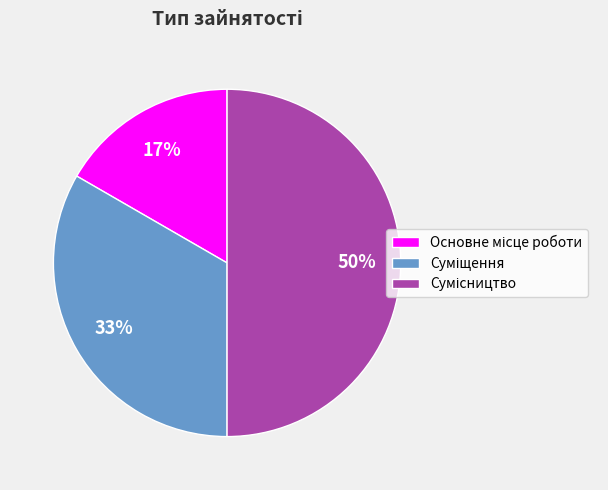

Which has a higher value, Сумісництво or Суміщення?

Сумісництво